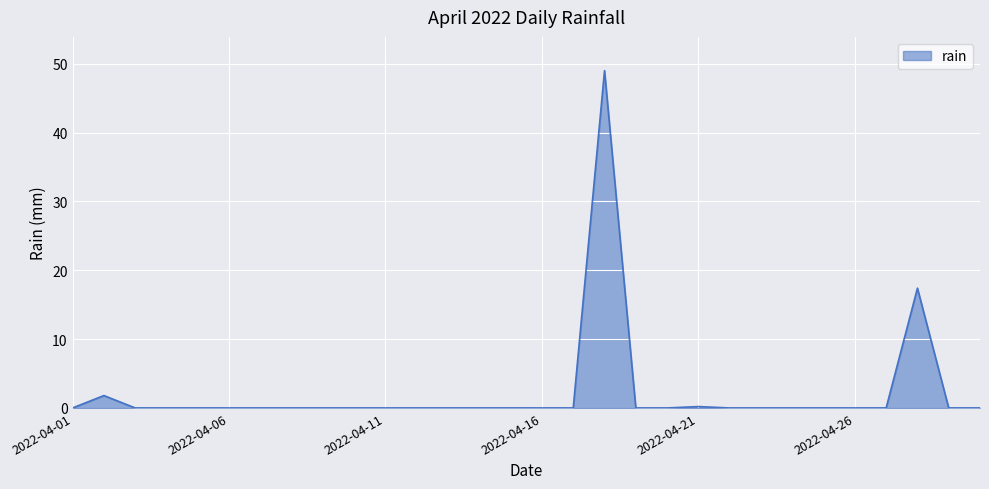

What is the maximum value shown in the chart?

49.0